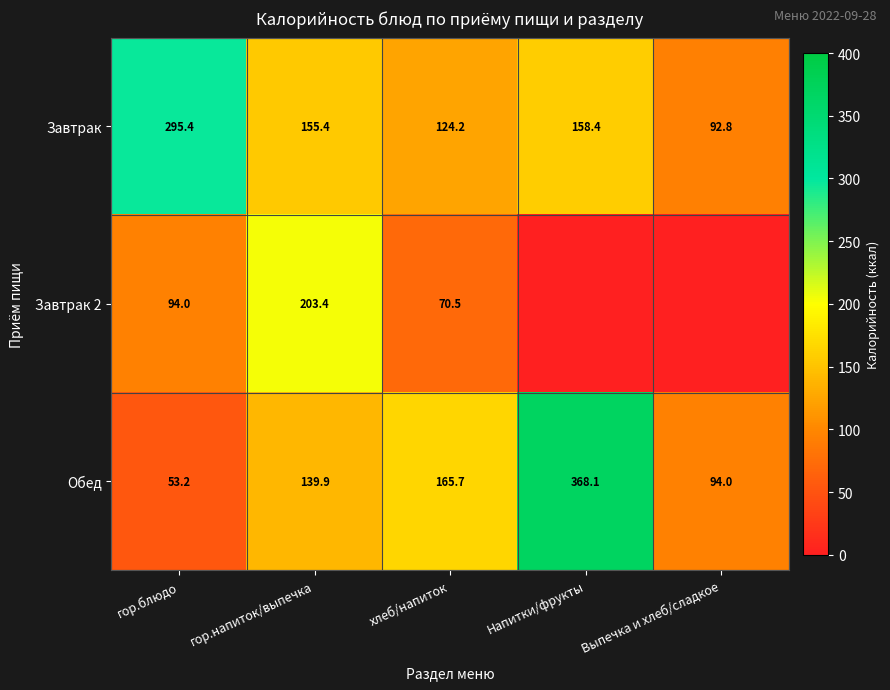

The value of Обед at гор.блюдо is 82.0. True or false?

False